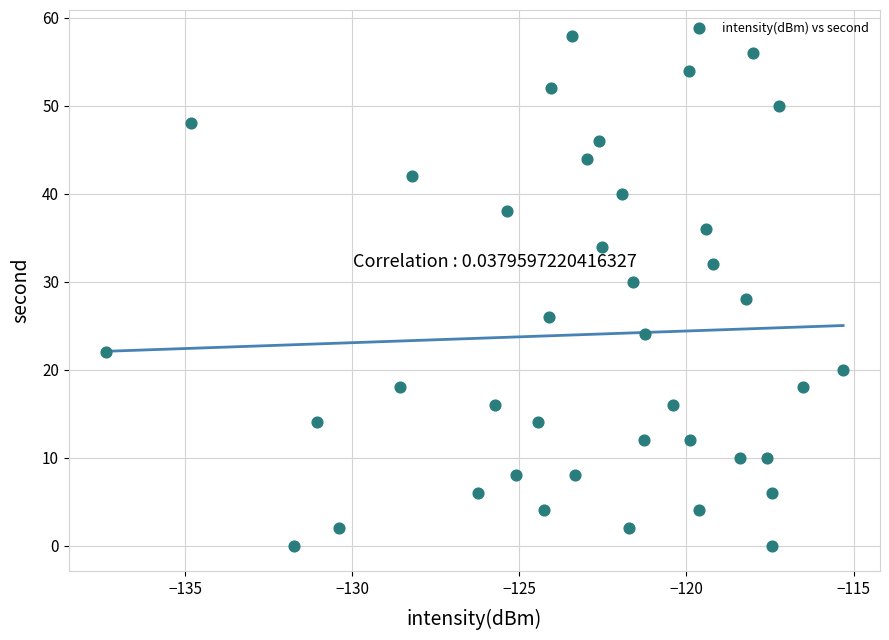

What is the range of Y values (max minus min)?

58